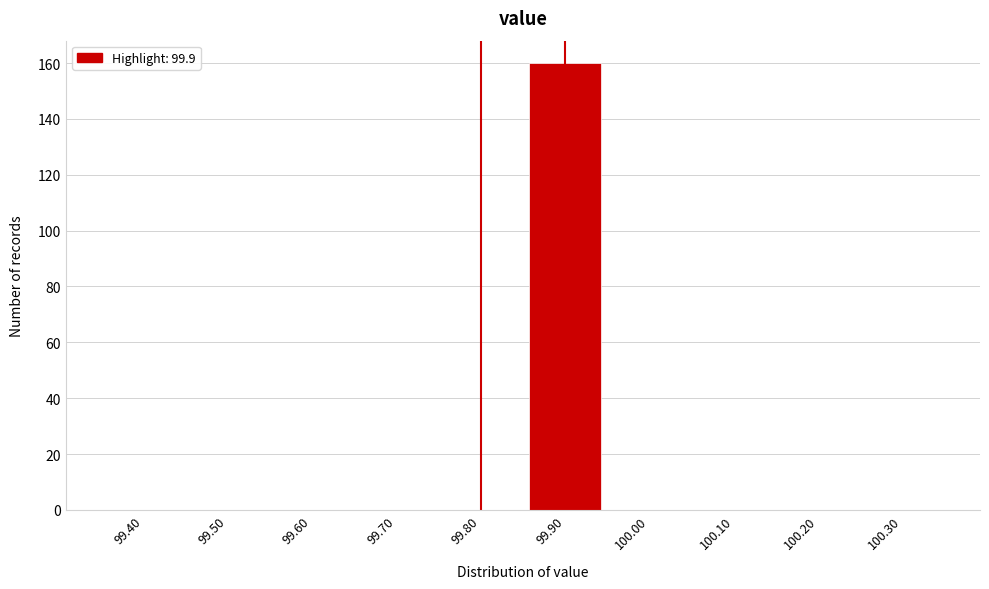

Reading left to right, list all the values displayed in this chart.

99.40=0	99.50=0	99.60=0	99.70=0	99.80=0	99.90=160	100.00=0	100.10=0	100.20=0	100.30=0